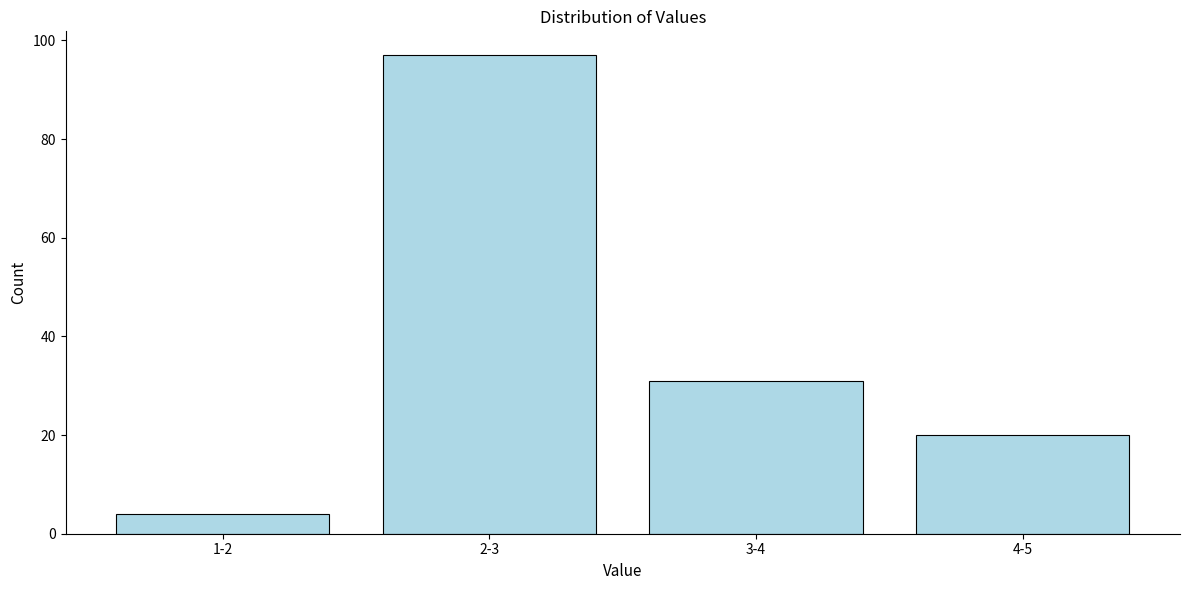

Reading right to left, extract all data points from this chart.

4-5=20	3-4=31	2-3=97	1-2=4